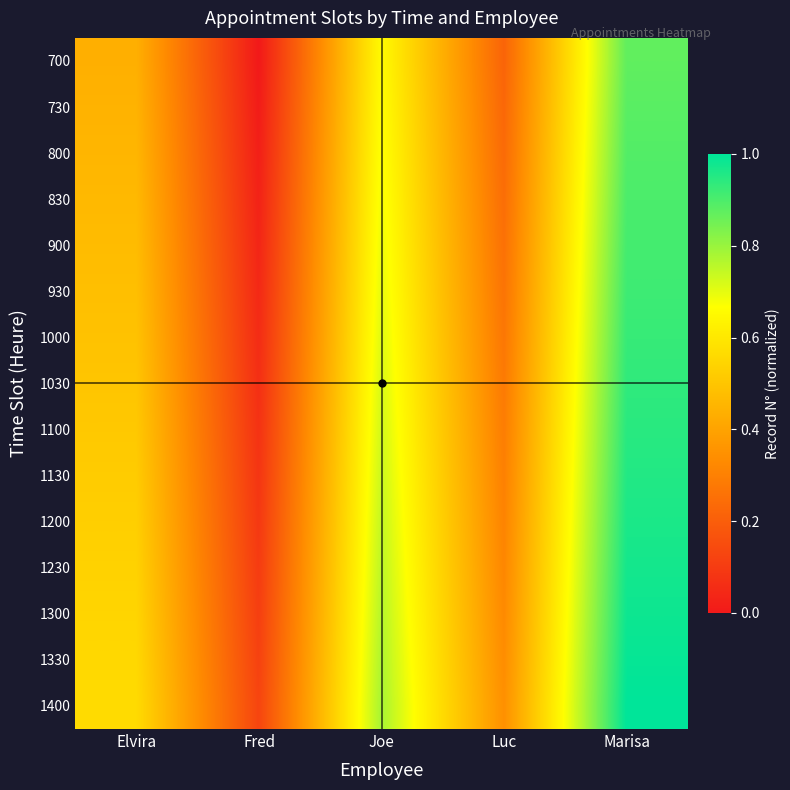

What is the greatest value displayed?

1.0